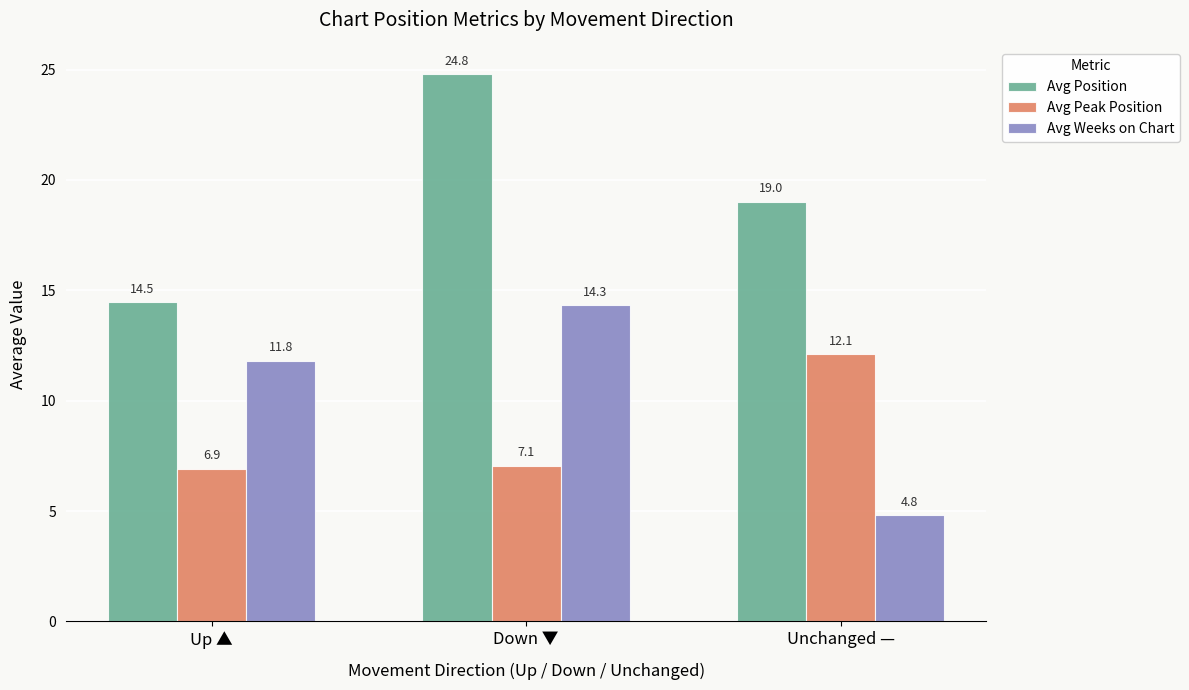

How many bars are there in each group?

3